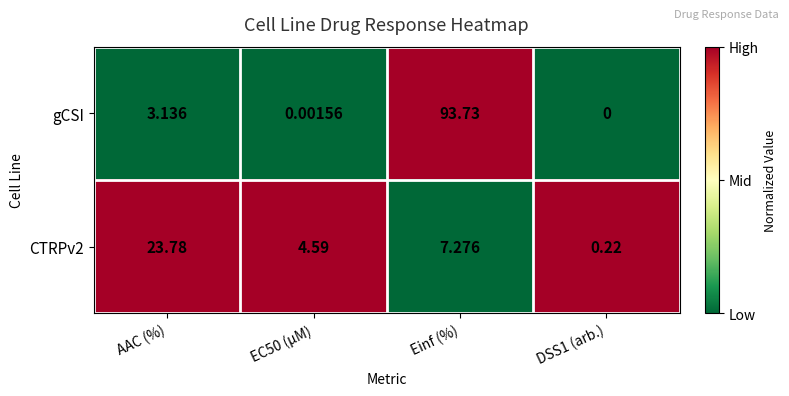

At which category does the chart reach its peak across all series?

Einf (%)